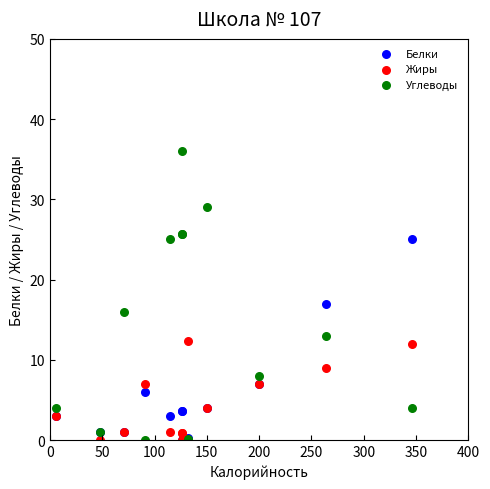

Across all series, what Y value is closest to 18?

17.0